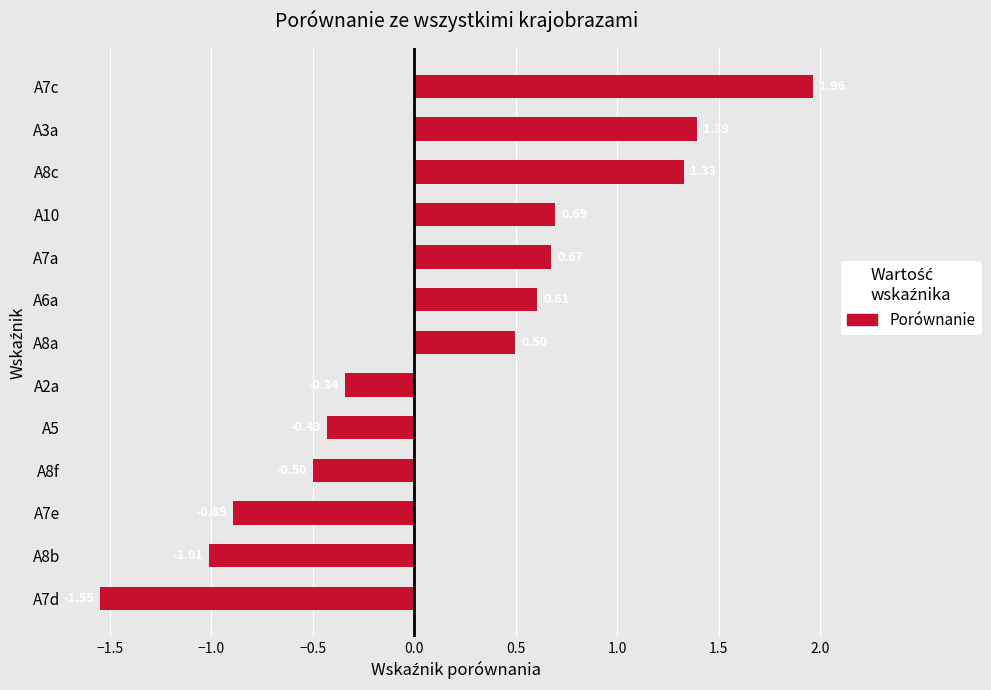

What is the sum of all values?

2.4